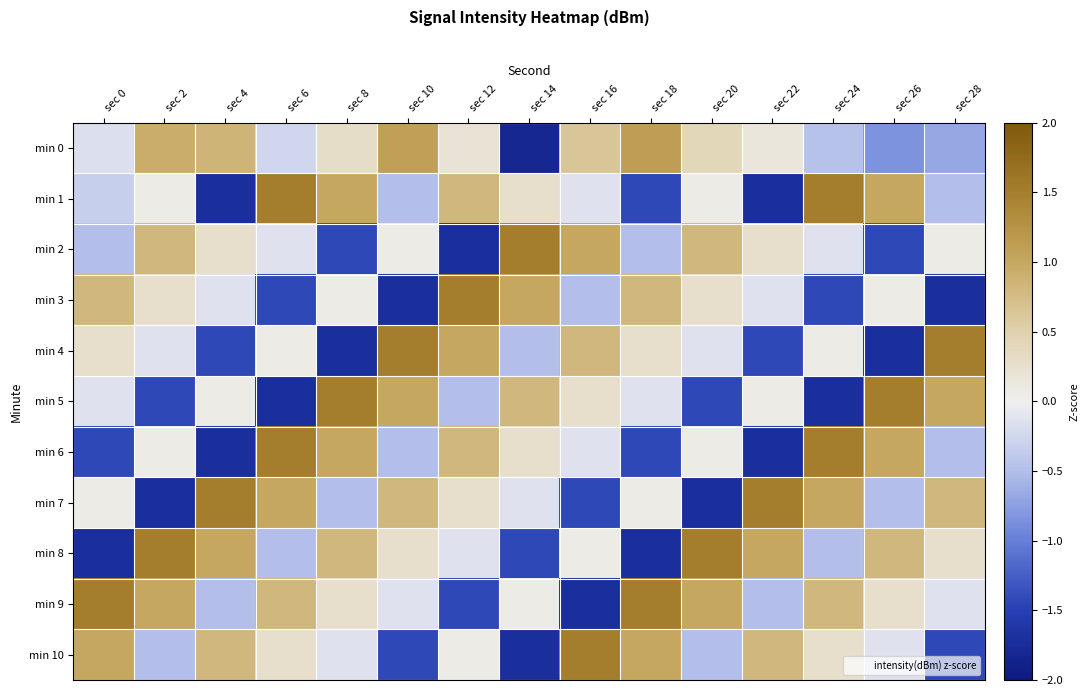

At which category is the sum across all series the highest?

sec 8